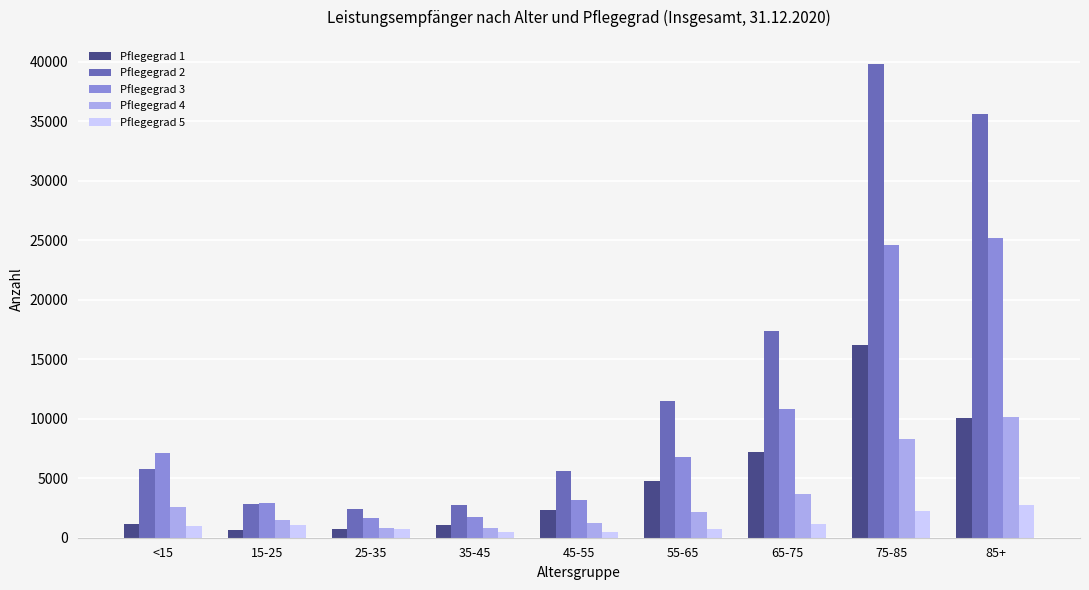

What value does the Pflegegrad 2 series have at 25-35, to the nearest 50?

2400